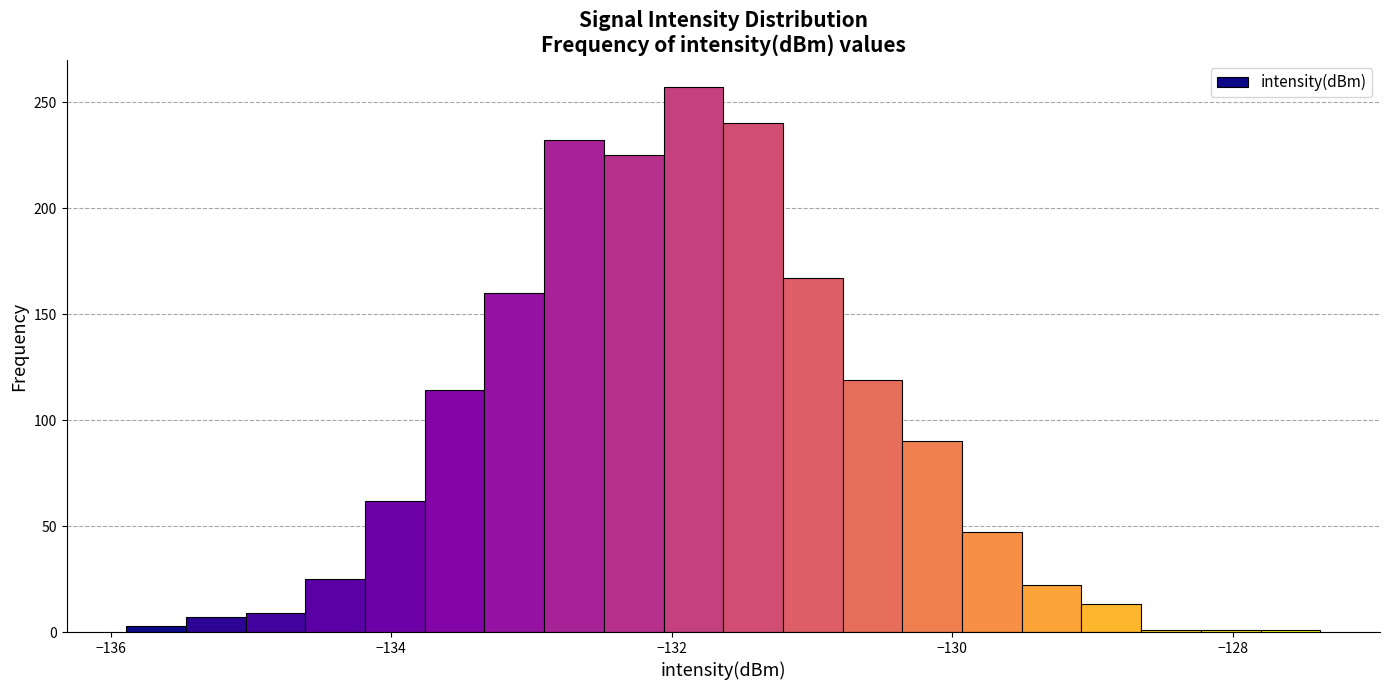

Around what value on the x-axis is the tallest bar? Give the approximate position of its centre, as read against the axis.

-131.8